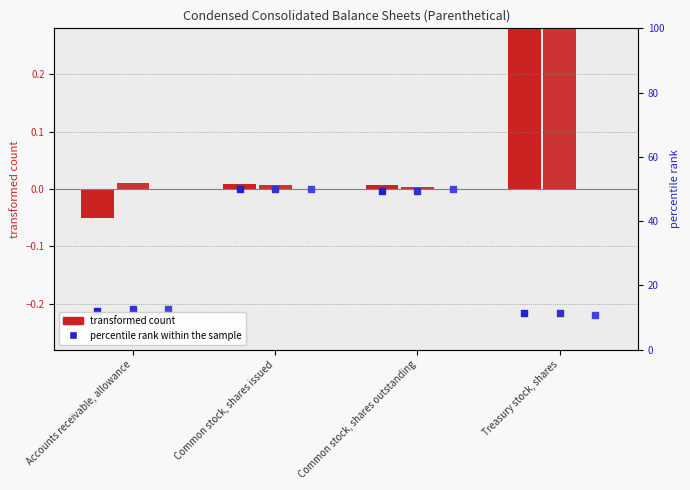

Which series contains the highest Y value?

transformed count (Dec. 31, 2018)